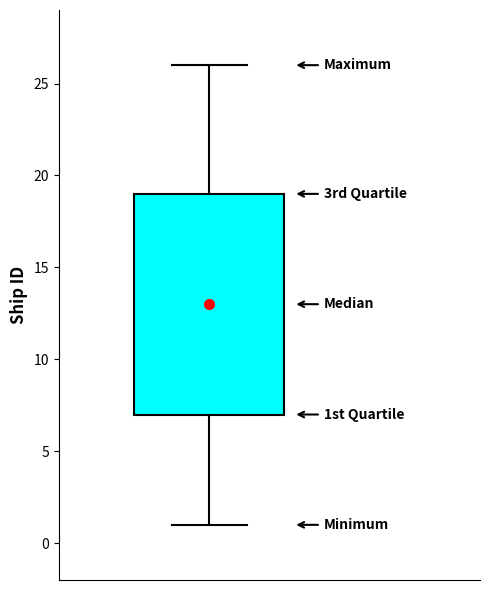

Where does the lower whisker of the box end on the y-axis? The values are not printed on the chart, so give them approximately, as read against the axis.

1